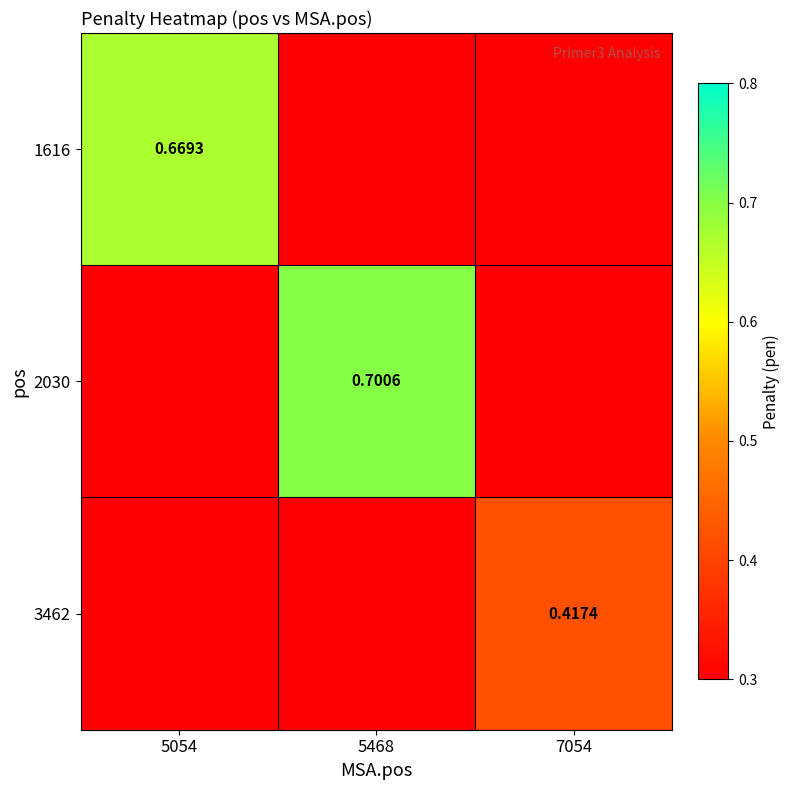

At how many categories does at least one series exceed 0?

3